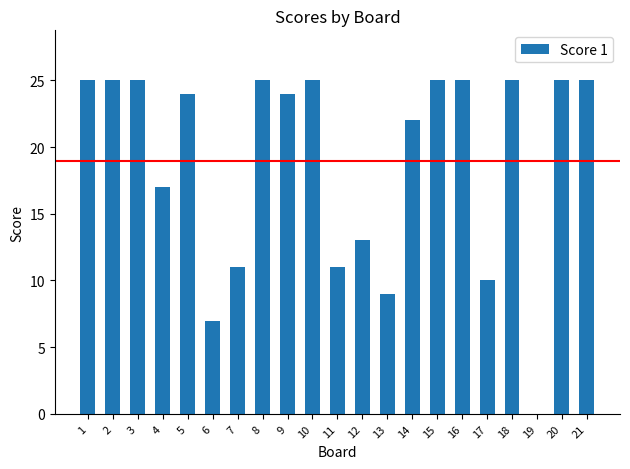

What is the difference between the values at 10 and 5?

1